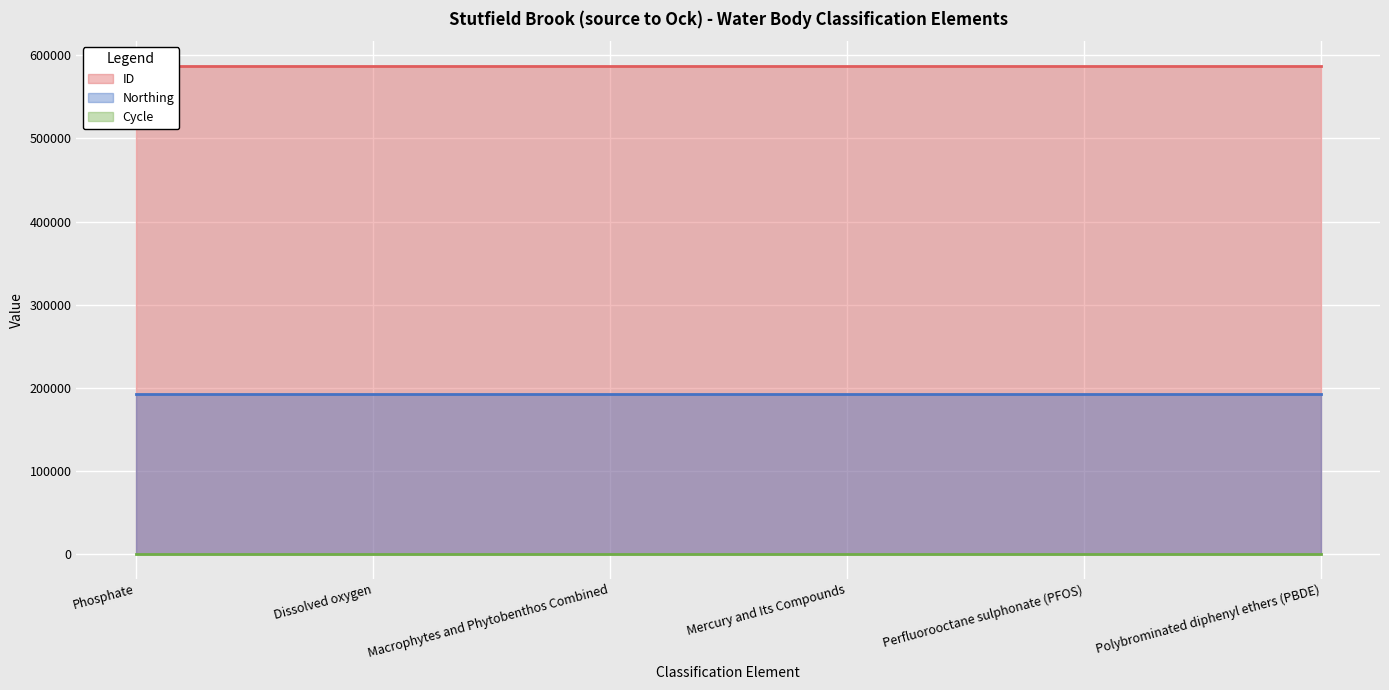

What is the approximate value of Northing at Mercury and Its Compounds?

192595